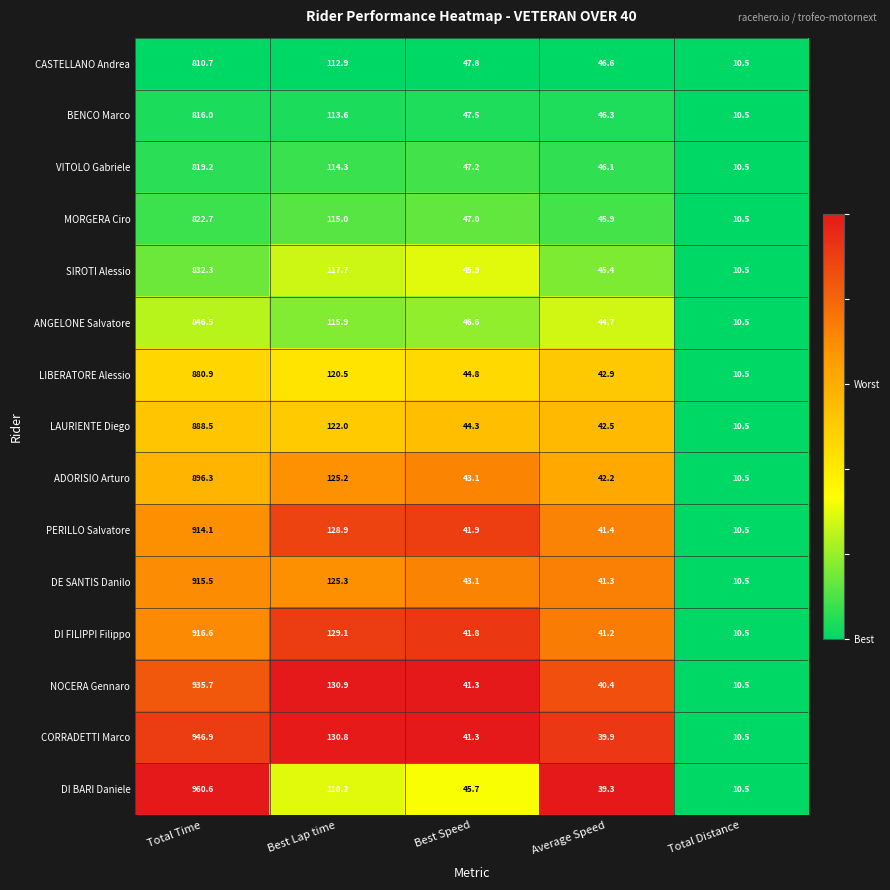

What is the difference between the maximum and minimum values in the BENCO Marco series?

805.5